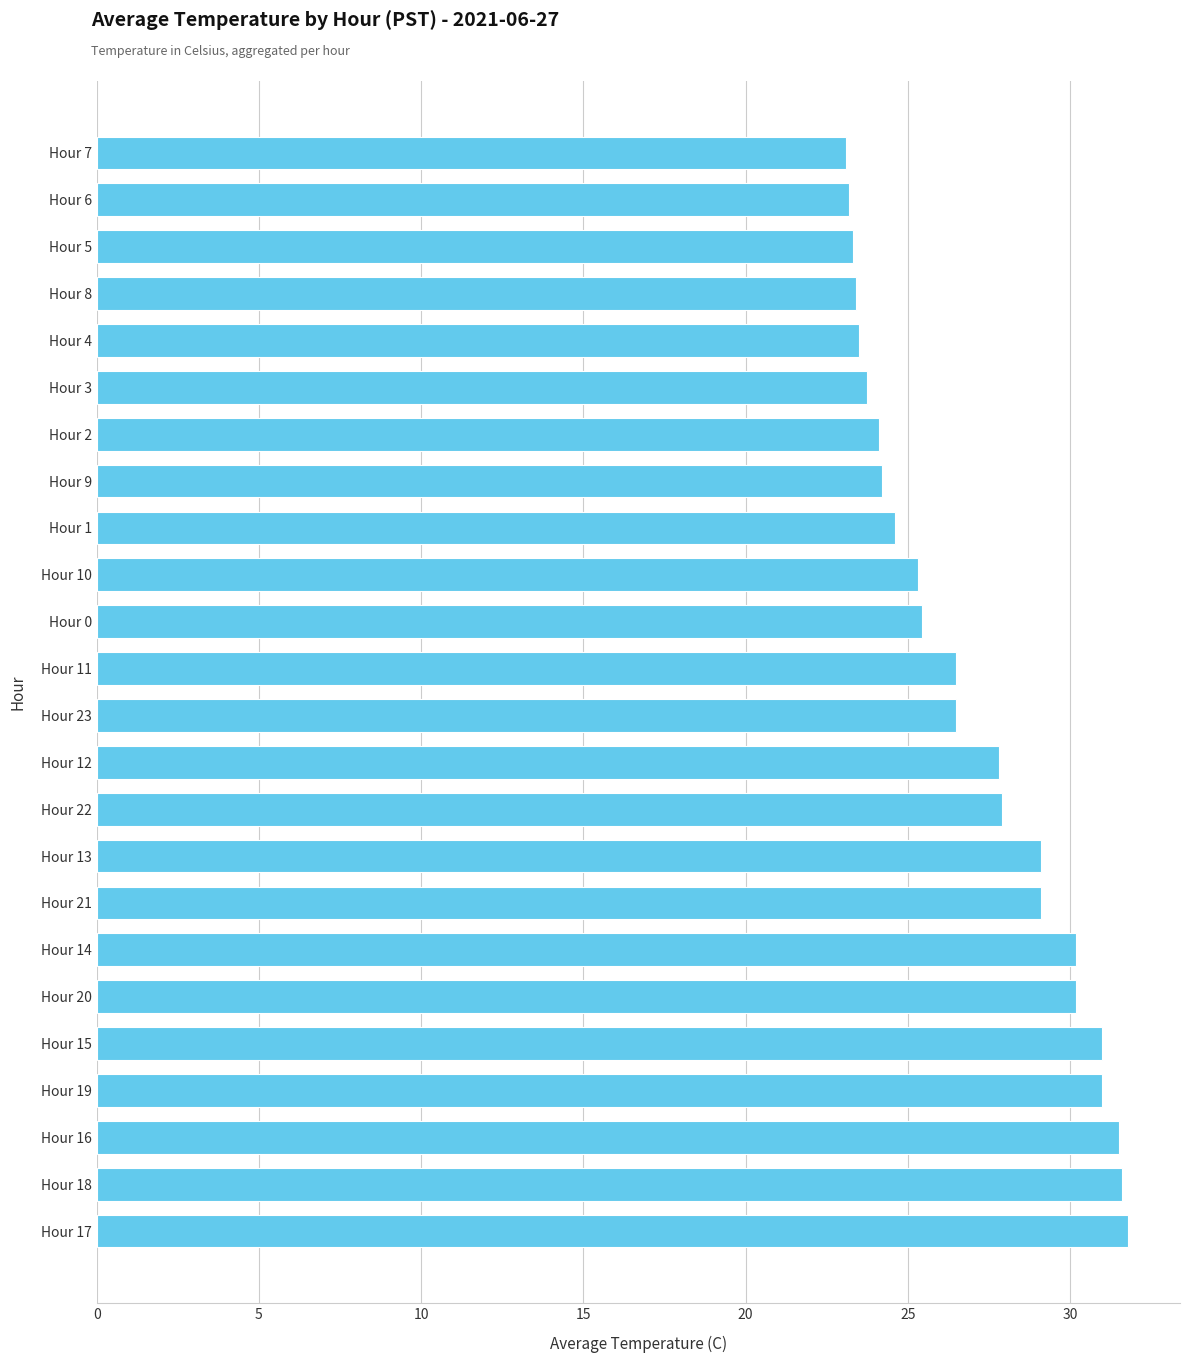

What is the change in value from Hour 11 to Hour 1?

-1.9